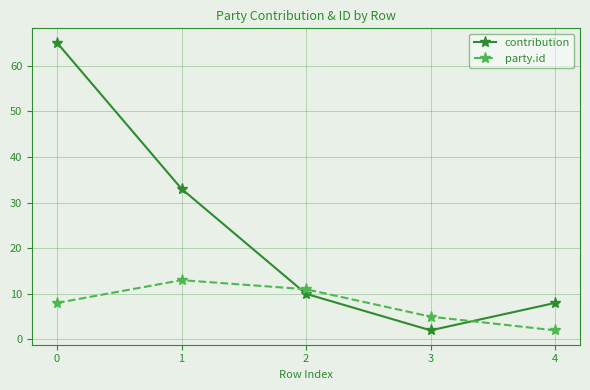

List the labels in order of party.id value, smallest first.

4, 3, 0, 2, 1